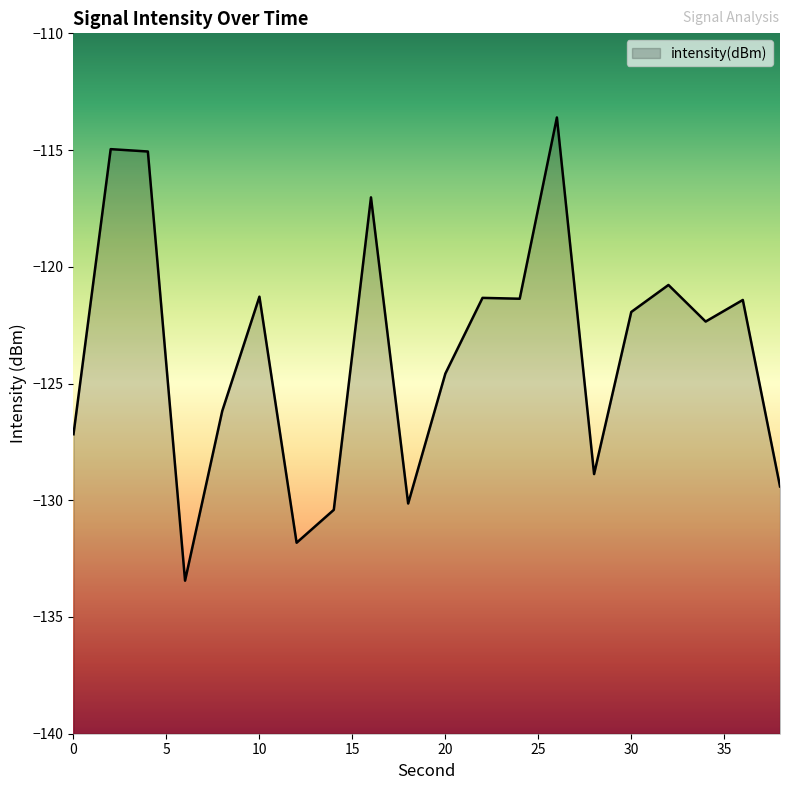

What is the change in value from 16 to 34?

-5.3